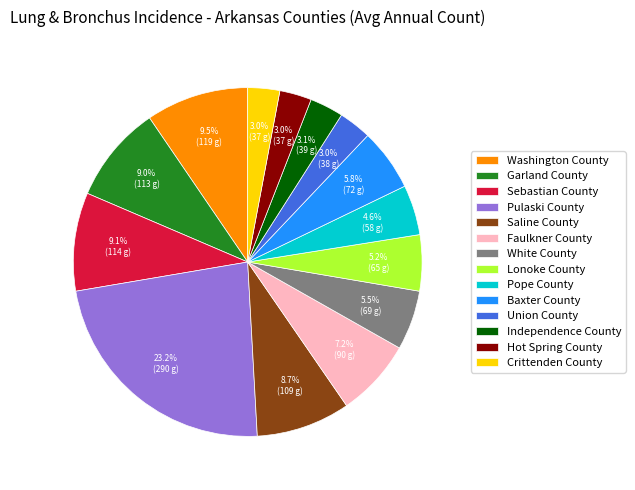

What percentage do Baxter County and Independence County together represent?

8.9%